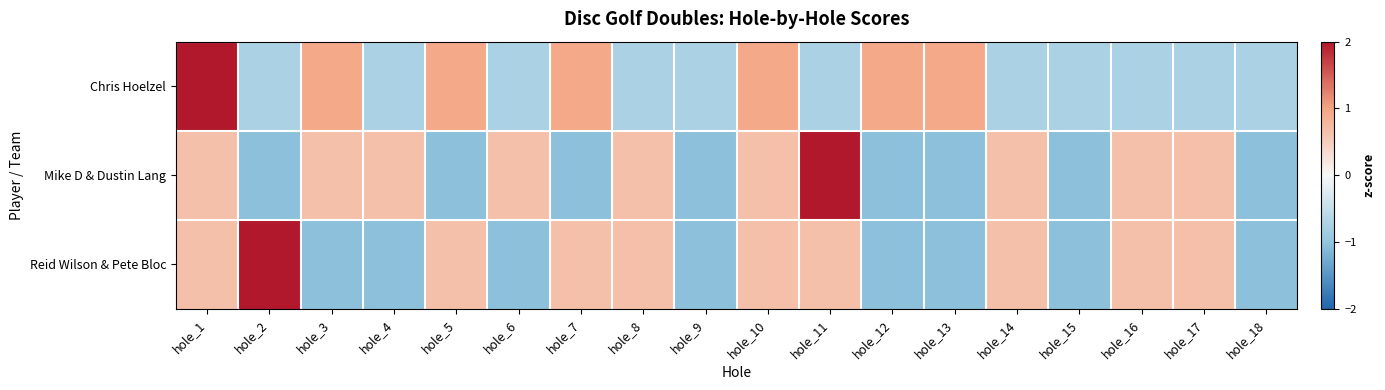

Between hole_3 and hole_6, which series saw the biggest shift?

Chris Hoelzel